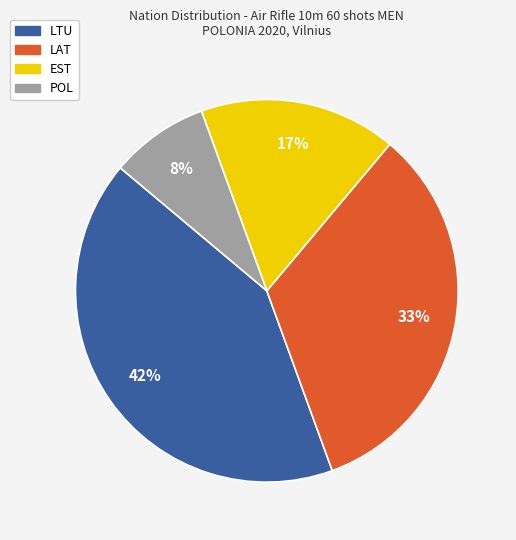

Which category has the smallest portion of the pie?

POL